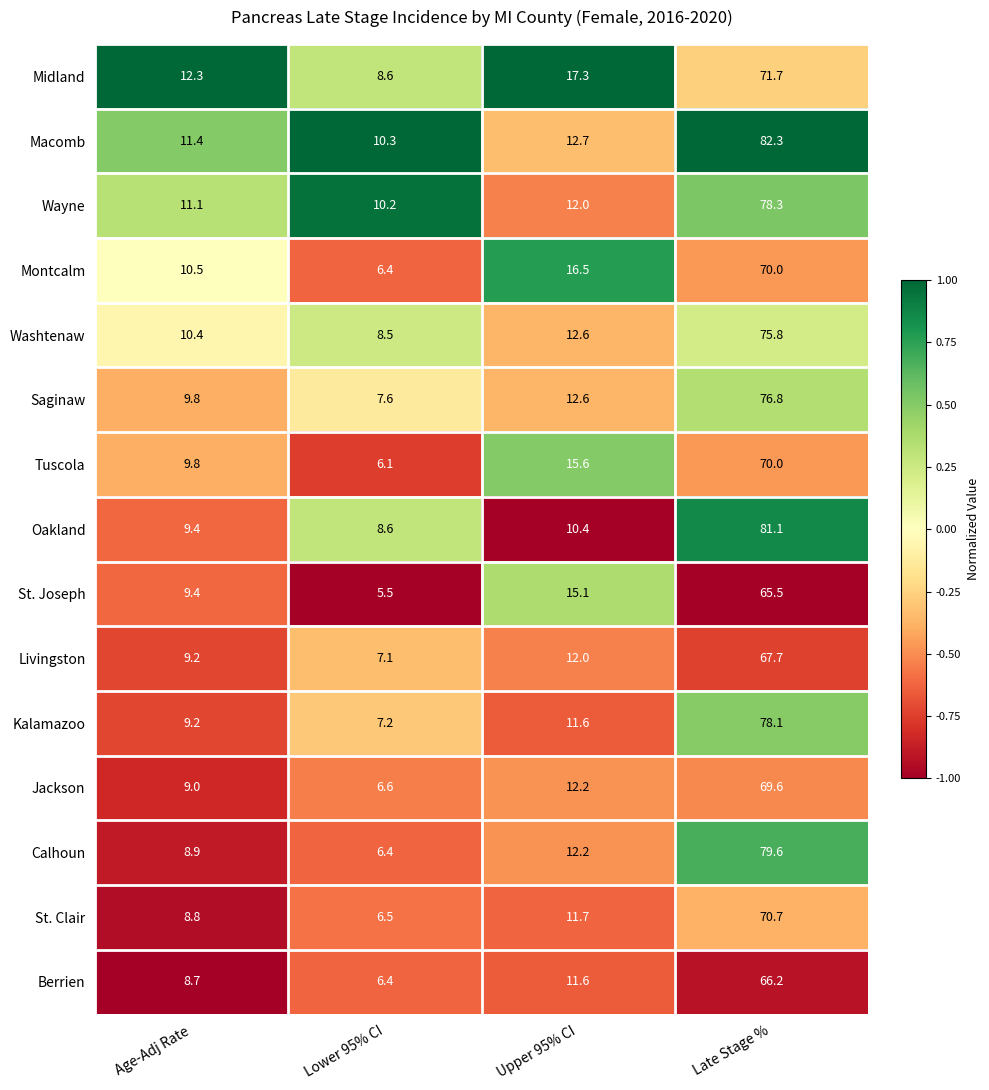

List the labels in order of Tuscola value, smallest first.

Lower 95% CI, Age-Adj Rate, Upper 95% CI, Late Stage %